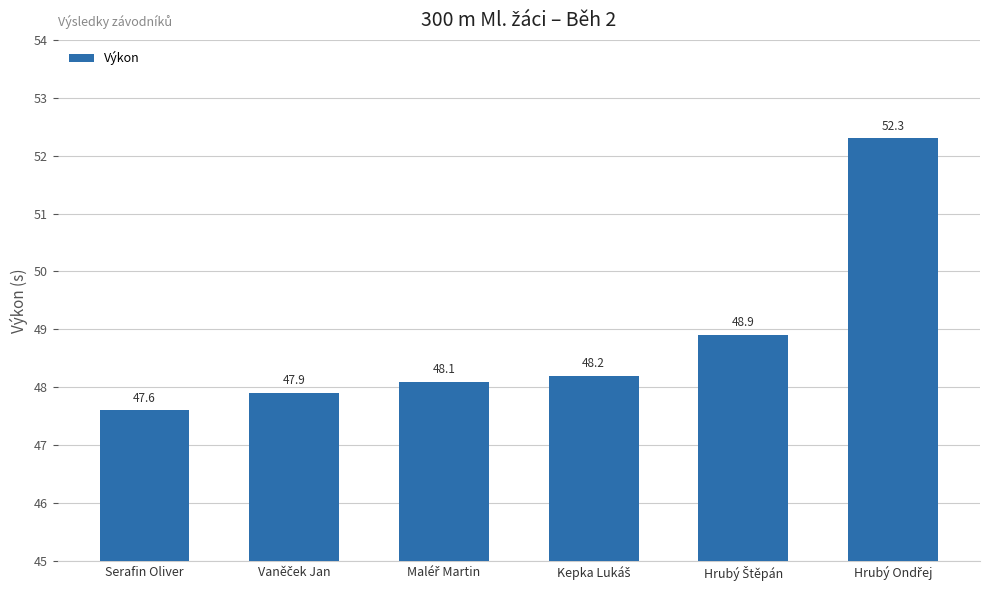

The value at Serafin Oliver is 47.6. True or false?

True